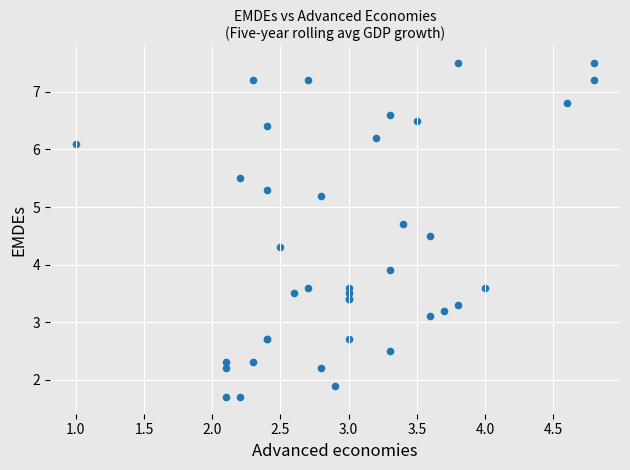

What Y value in the scatter plot is closest to 4?

3.9